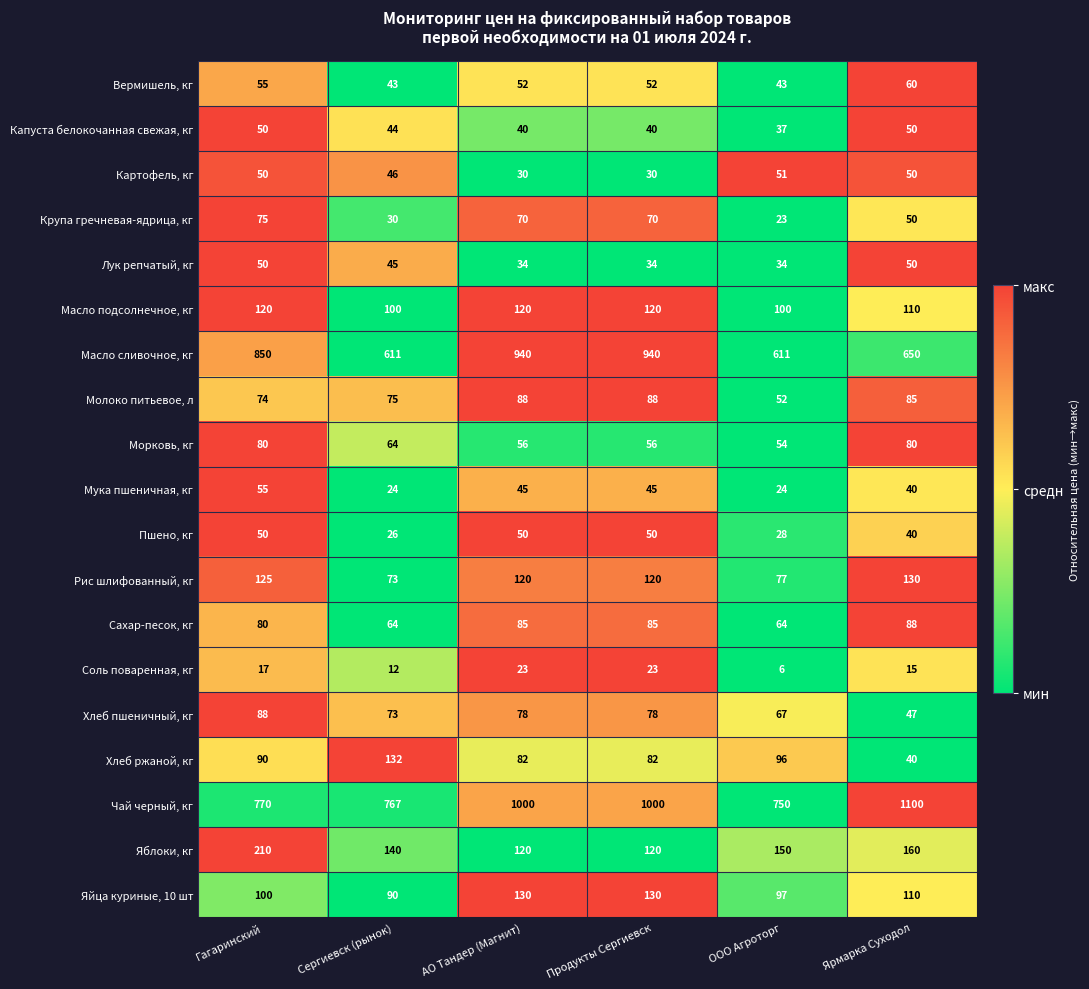

Is it true that Лук репчатый, кг equals 48 at ООО Агроторг?

False